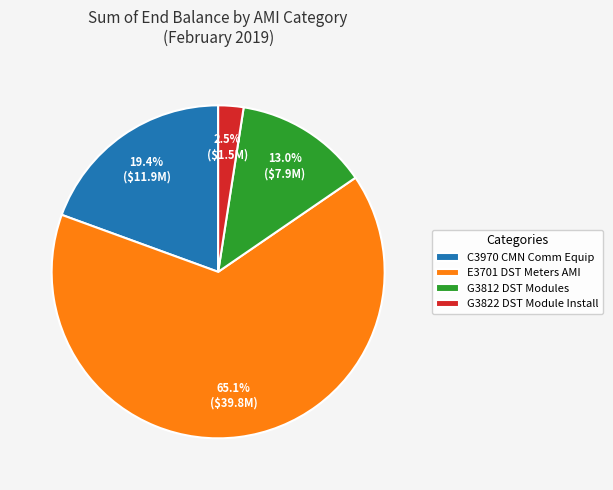

Is the sum of C3970 CMN Comm Equip and G3822 DST Module Install greater than half?

No